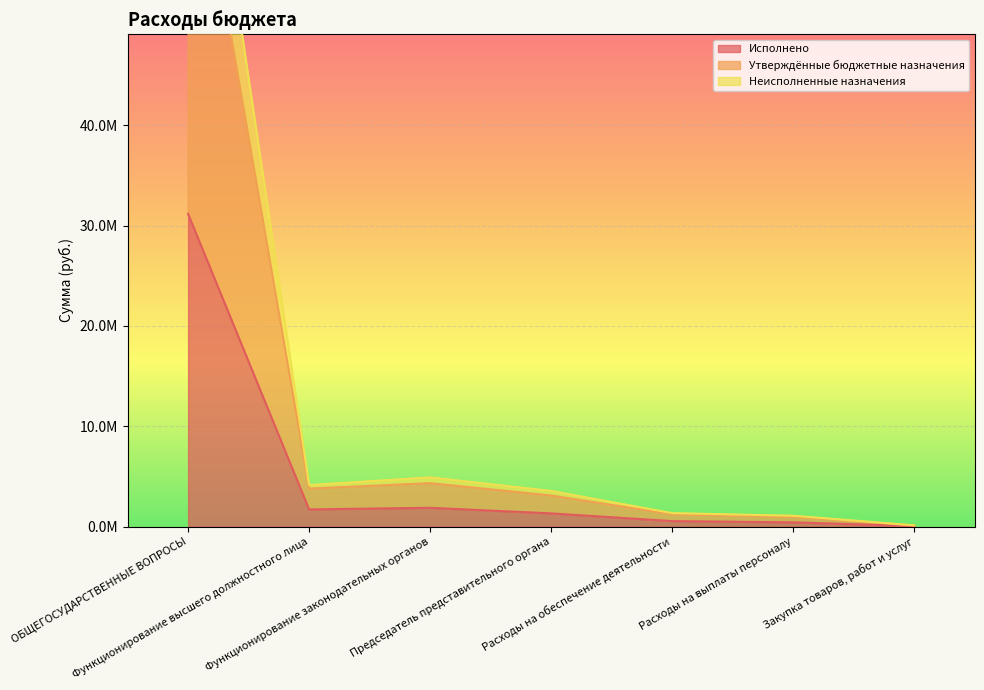

What is the label of the 3rd point from the right?

Расходы на обеспечение деятельности